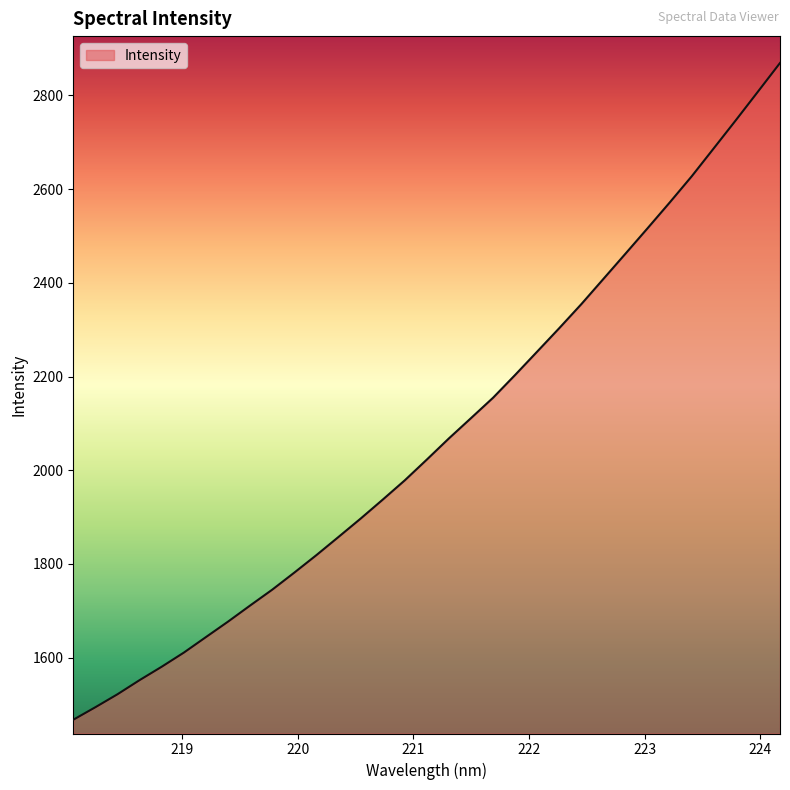

What is the smallest value displayed?

1467.3